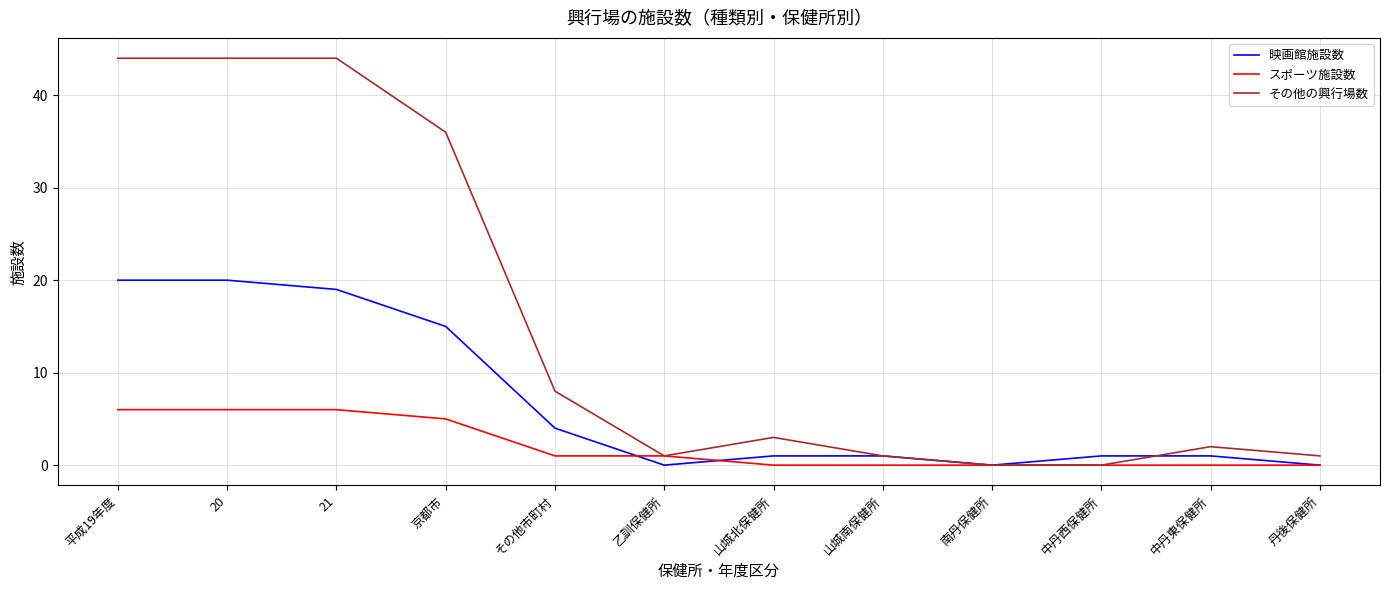

Rank the series by their maximum value, from highest to lowest.

その他の興行場数, 映画館施設数, スポーツ施設数